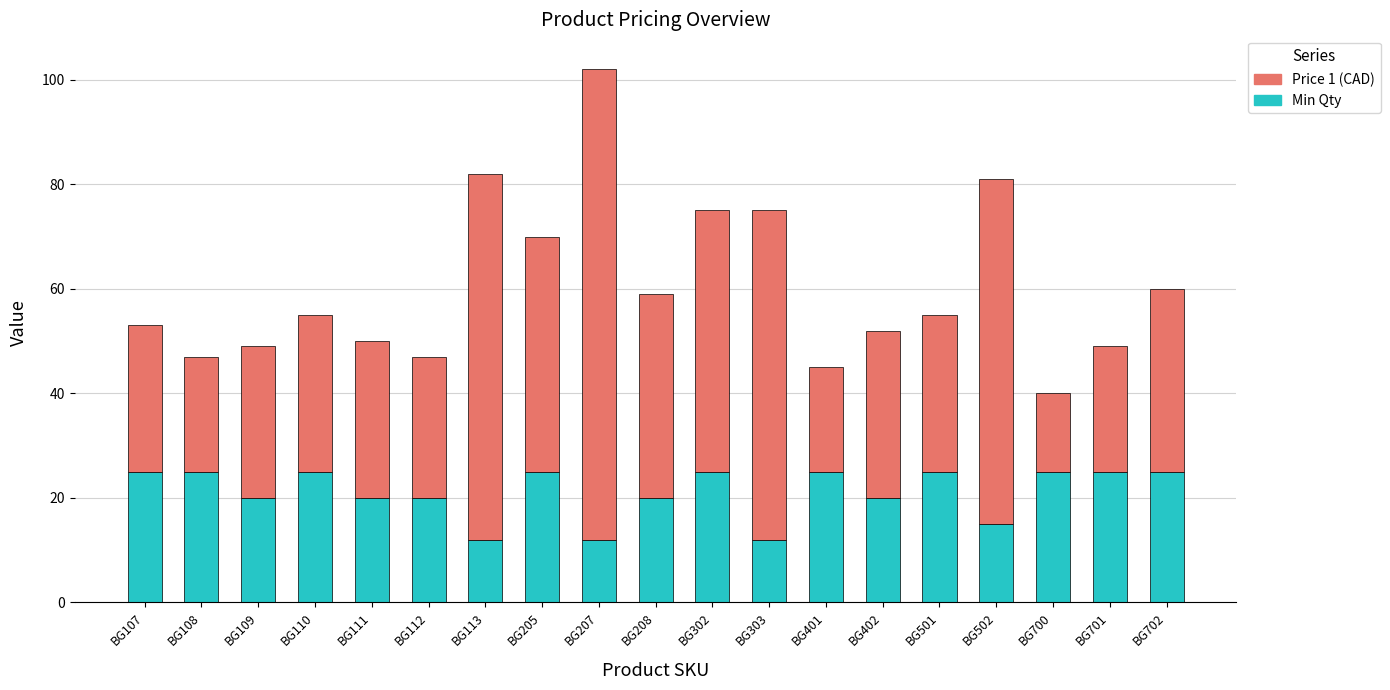

What is the difference between the Min Qty values at BG303 and BG111?

8.0